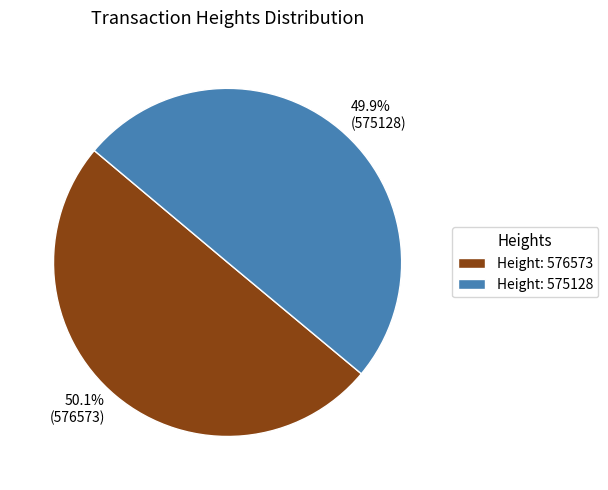

Does any single category account for the majority?

Yes